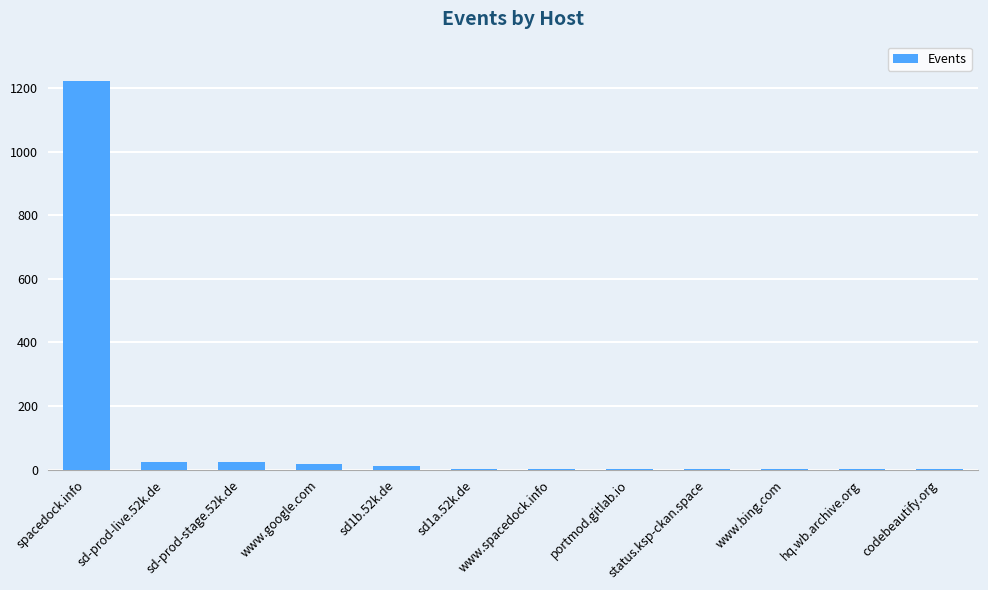

Which has a higher value, spacedock.info or hq.wb.archive.org?

spacedock.info